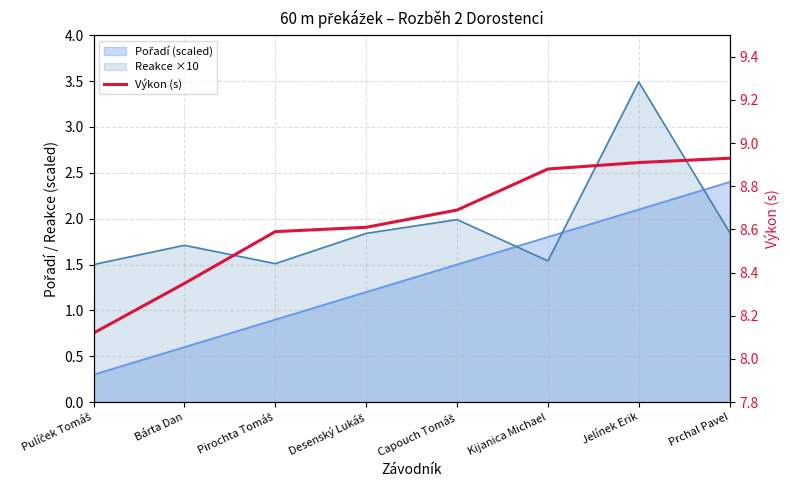

List the labels in order of value, largest first.

Prchal Pavel, Jelínek Erik, Kijanica Michael, Capouch Tomáš, Desenský Lukáš, Pirochta Tomáš, Bárta Dan, Pulíček Tomáš